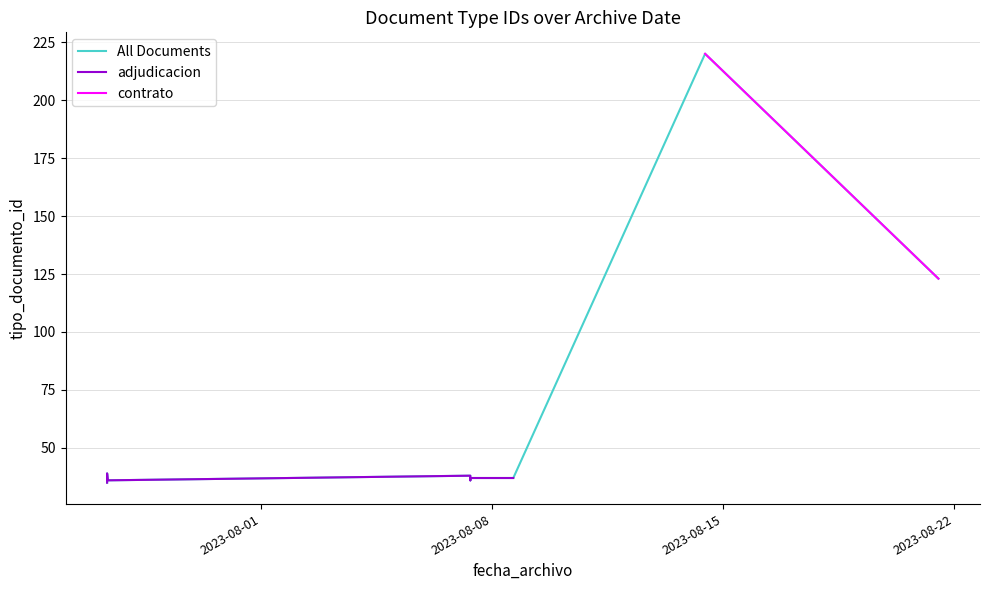

Is it true that the value at 2023-08-08 15:42:08 is 37?

True